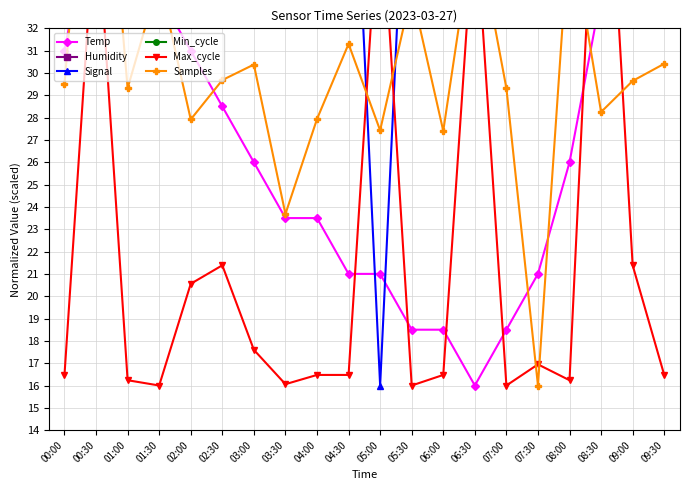

At how many categories does at least one series exceed 7?

20